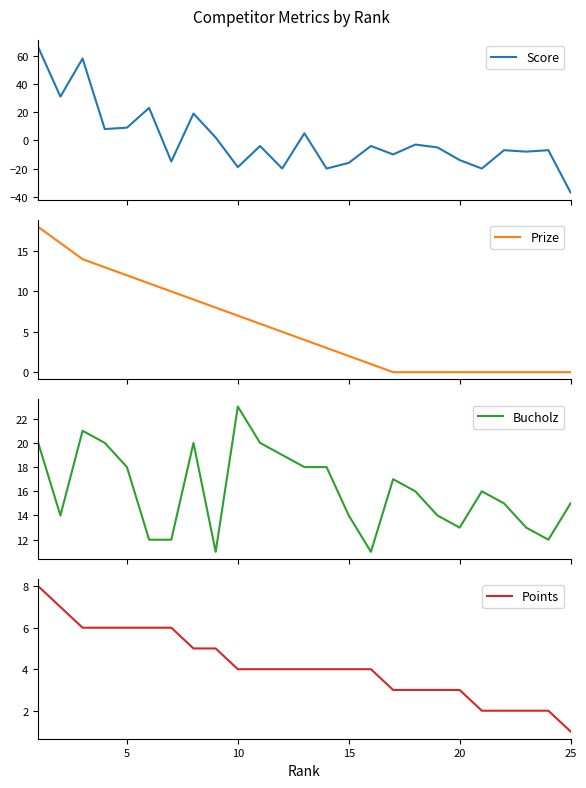

What are all the series names shown in the legend?

Score, Prize, Bucholz, Points